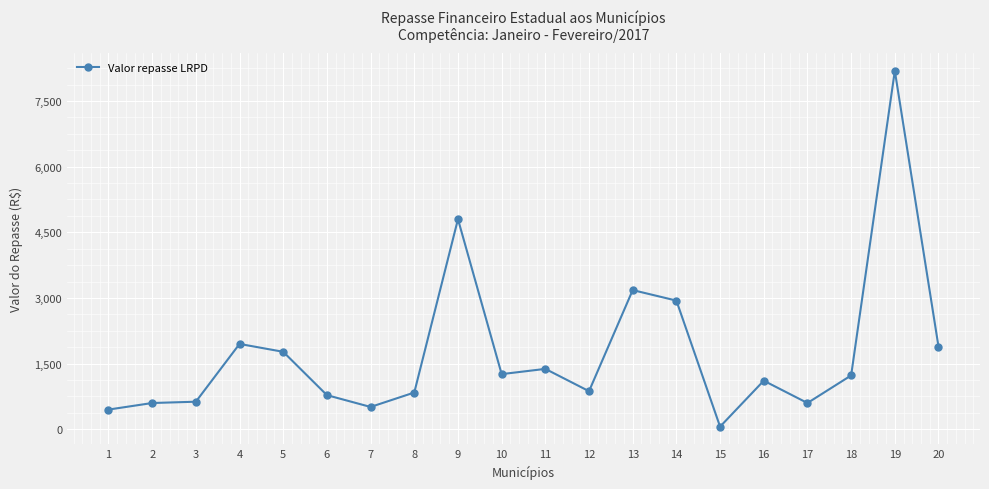

Where does the data first go above 1230?

4